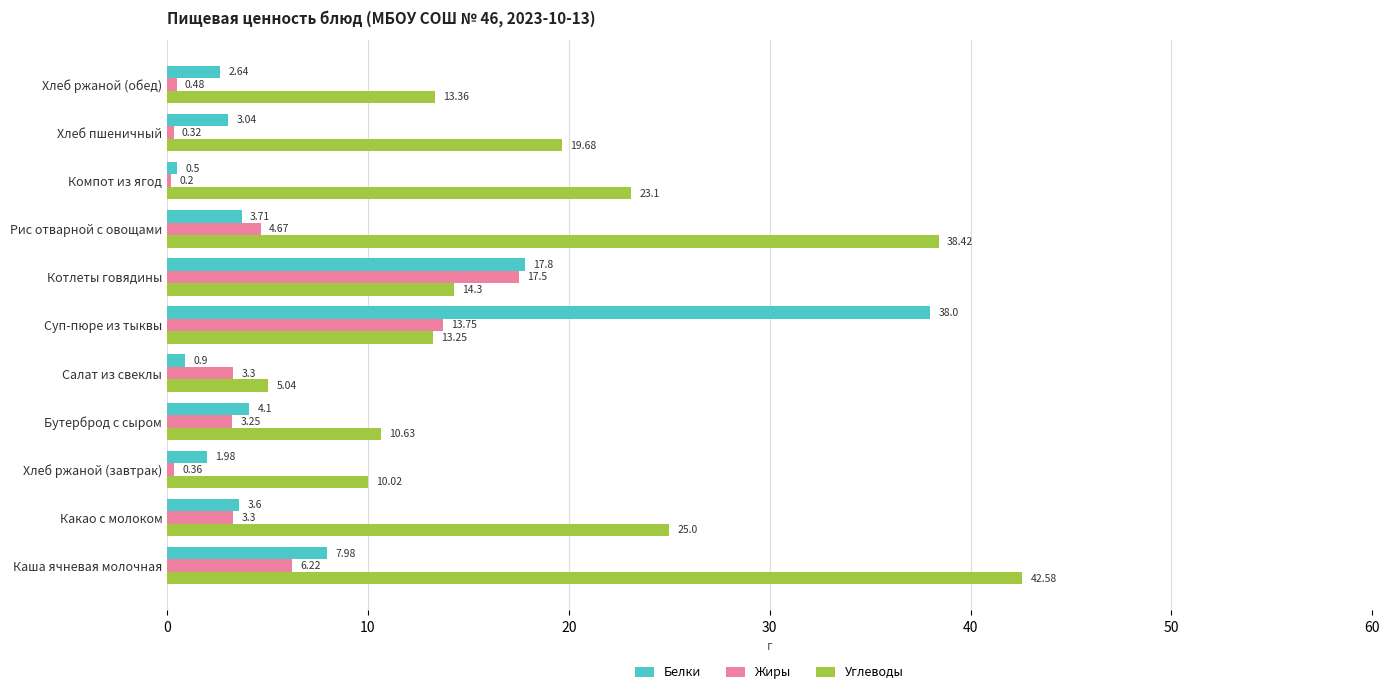

At which label is Белки closest to 19?

Котлеты говядины